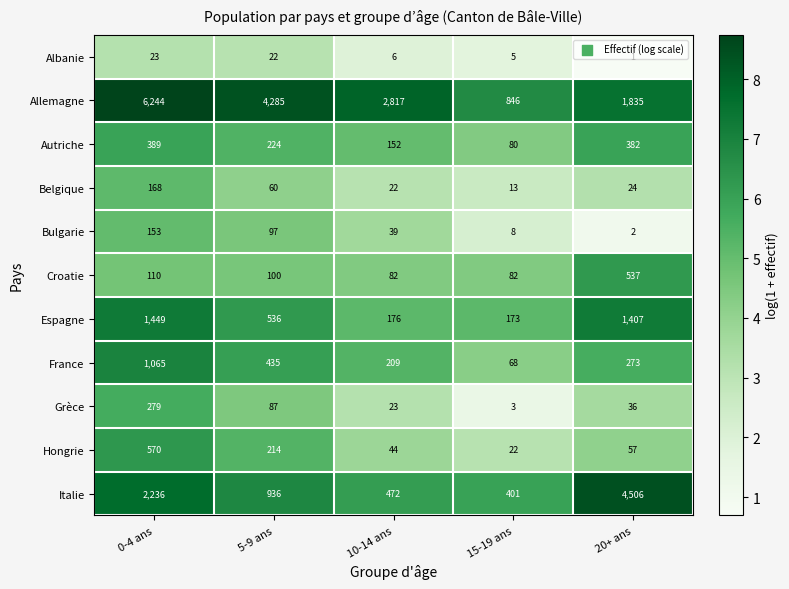

What value does the Allemagne series have at 20+ ans, to the nearest 10?

1840